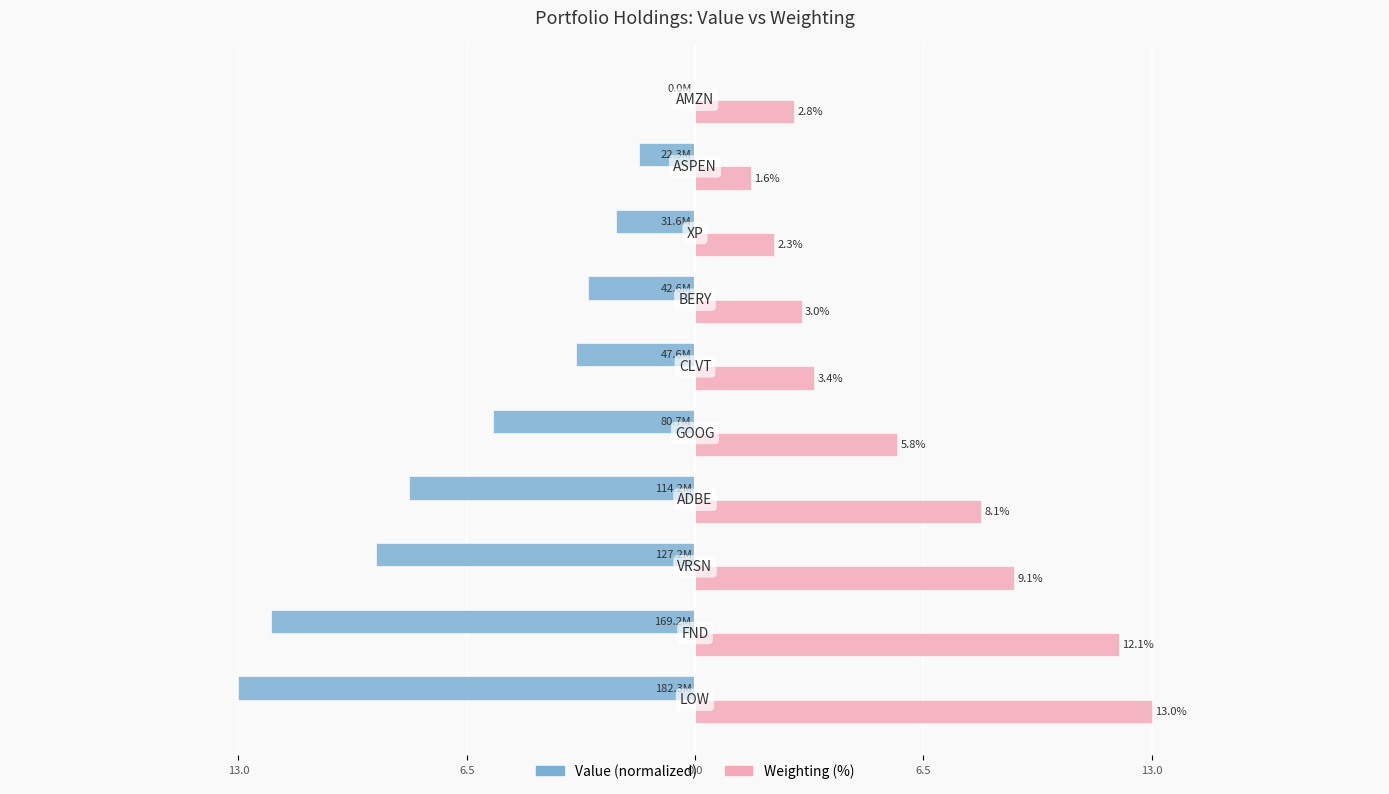

How many bars are there in total?

20